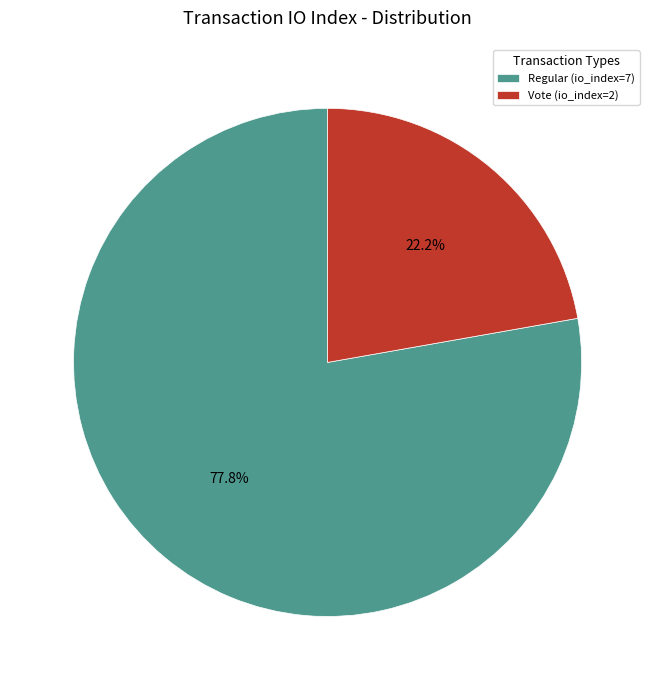

Count the number of slices in the pie.

2